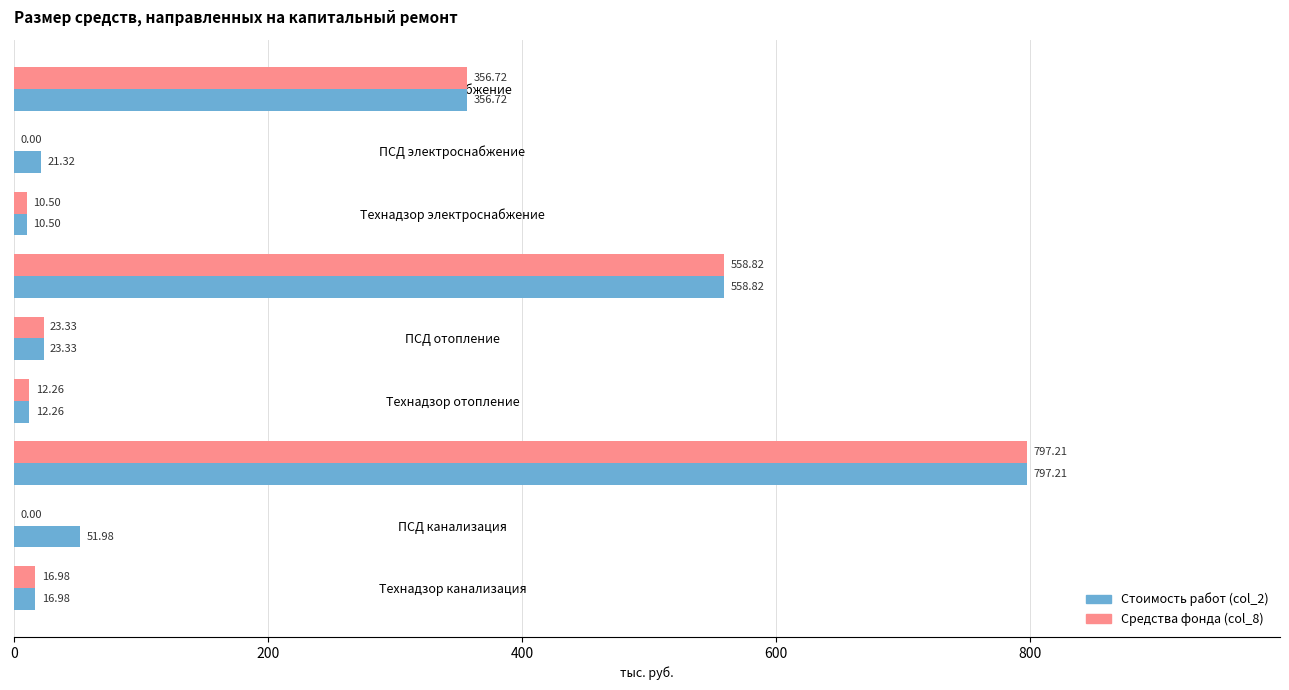

At which label does Стоимость работ (col_2) reach its peak?

Канализация